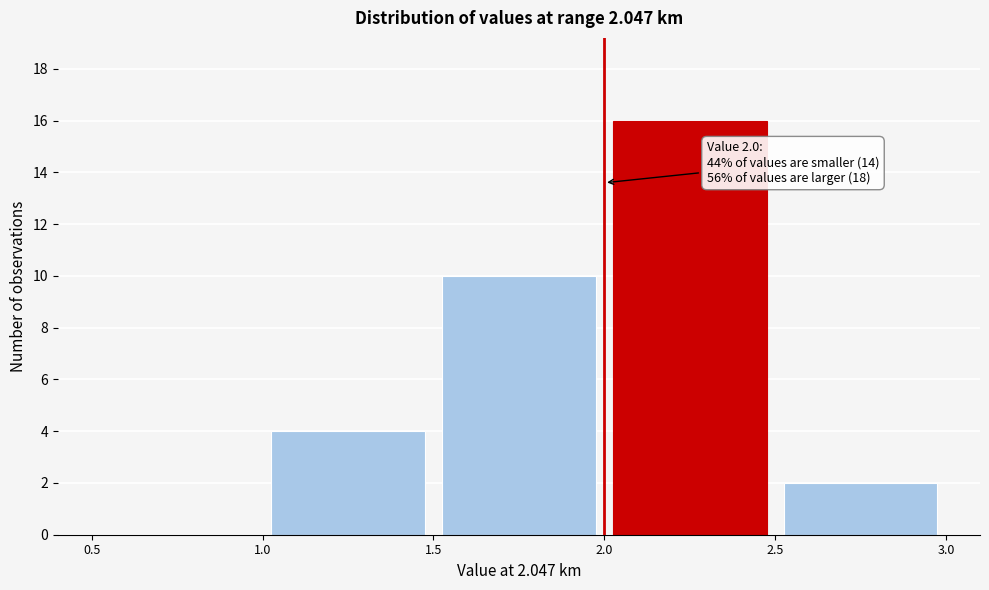

Over which range of the x-axis is the bar tallest?

2.0 to 2.5